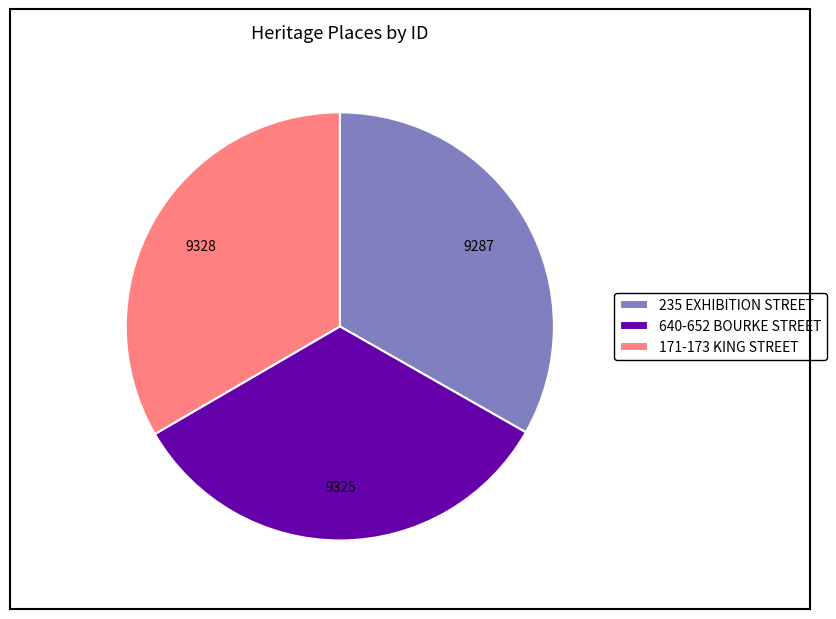

Is the sum of 235 EXHIBITION STREET and 171-173 KING STREET greater than half?

Yes